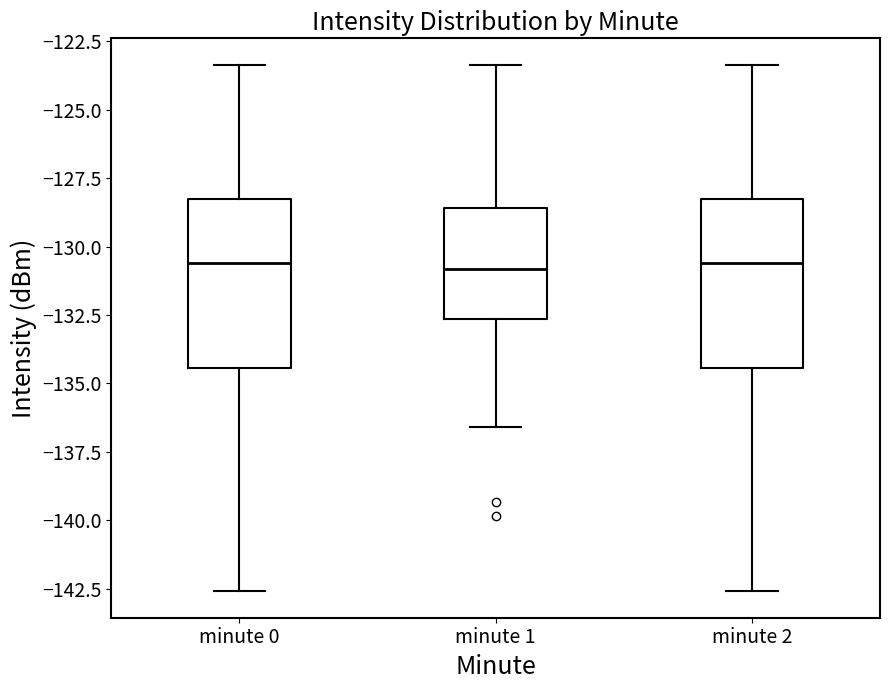

Where is the lower edge of the box for minute 0 on the y-axis? The values are not printed on the chart, so give them approximately, as read against the axis.

-134.5